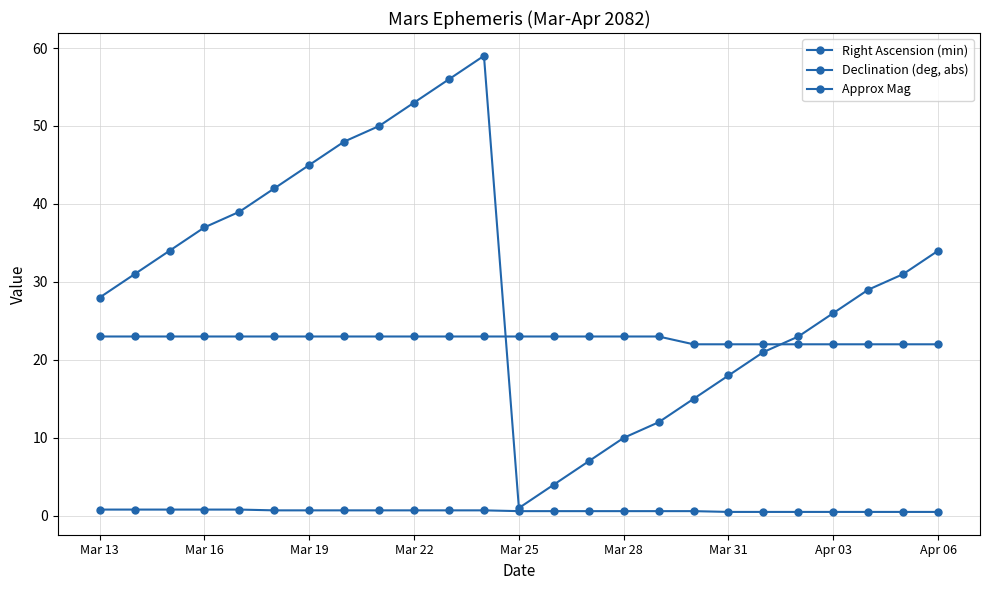

Count the number of categories in the chart.

25